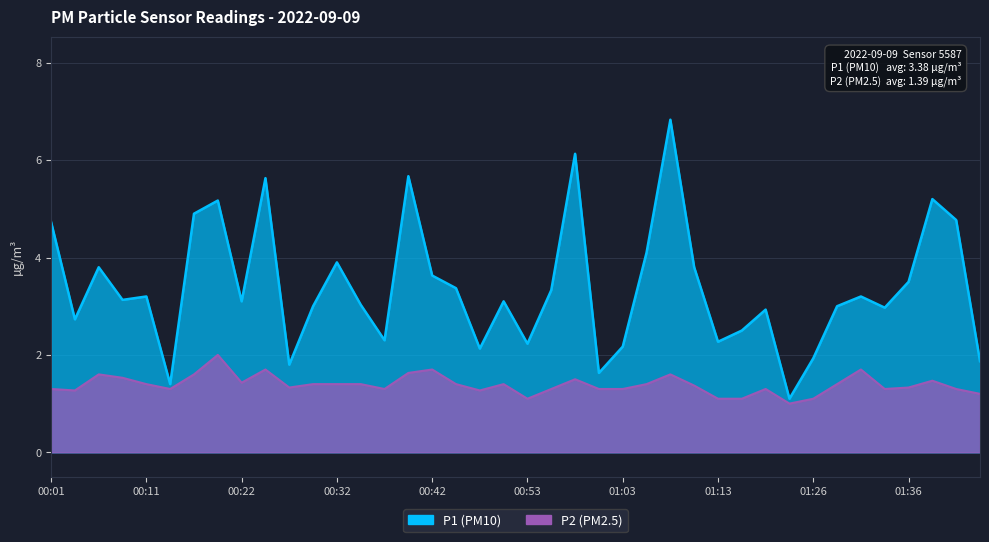

What position from the left is 01:34?

36